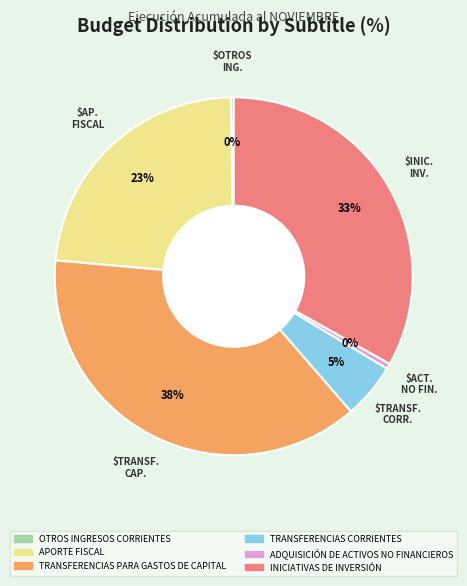

Is there any slice that represents more than half of the pie?

No